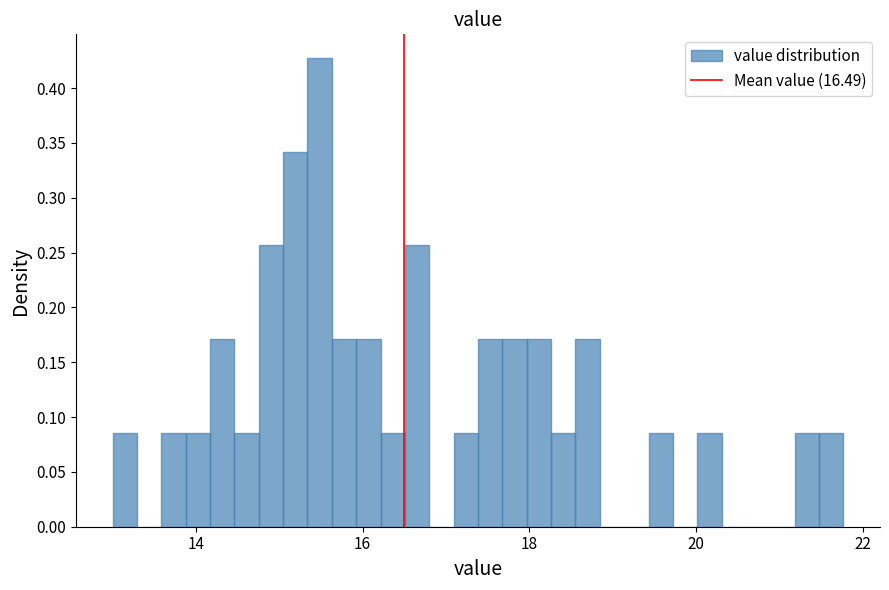

Read against the x-axis, roughly where is the centre of the tallest bar?

15.4